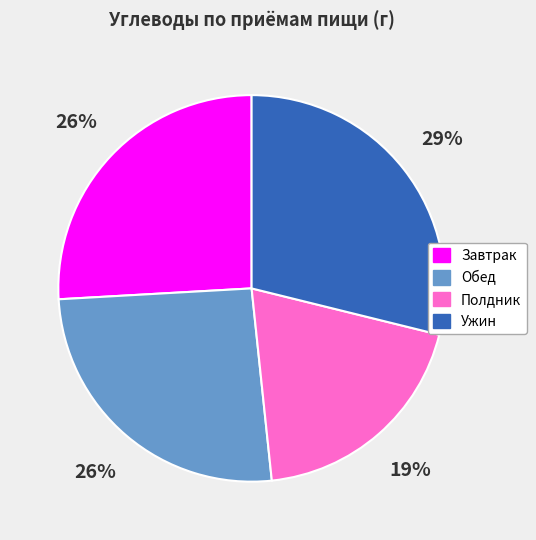

Does any single category account for the majority?

No